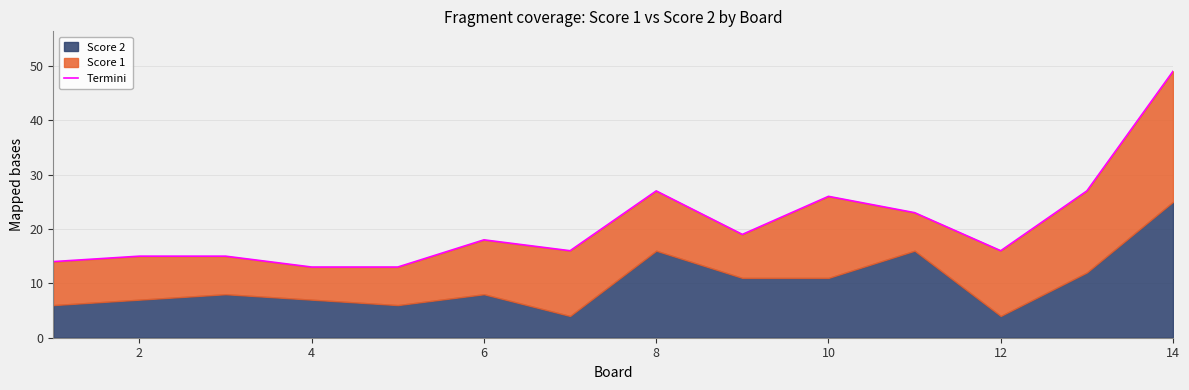

At which label does the data first exceed 18?

8